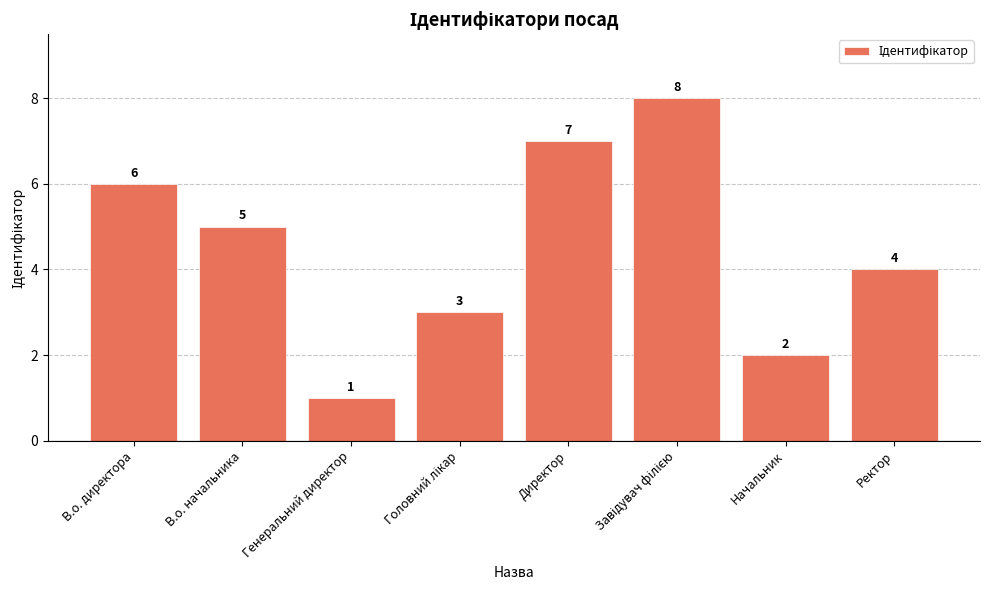

How many bars are there in total?

8